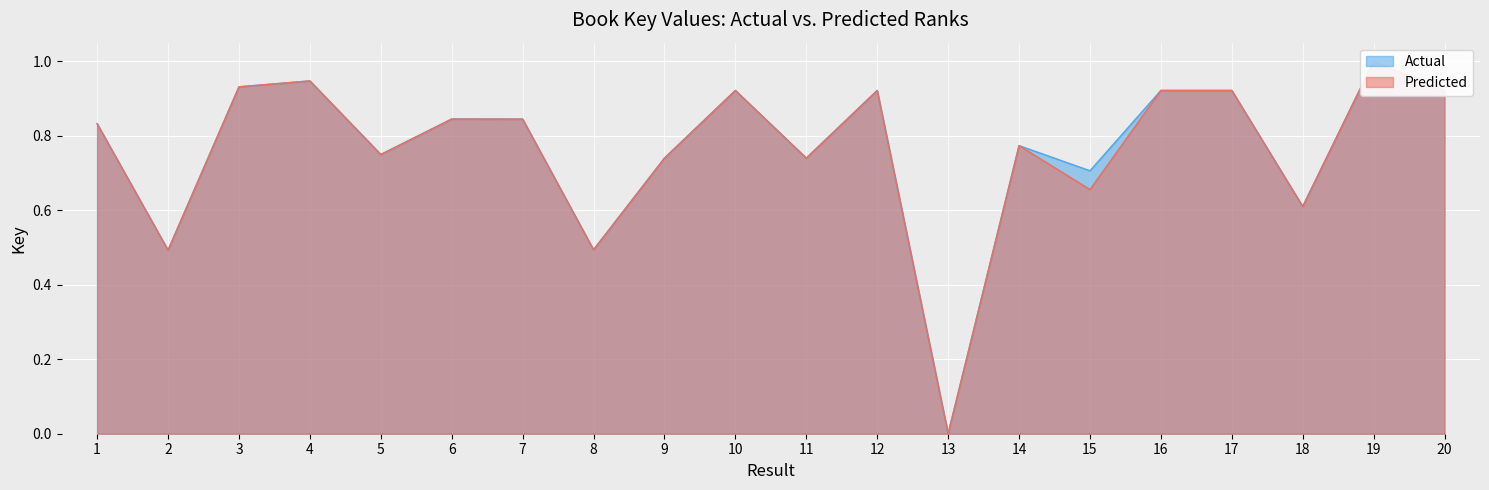

Reading left to right, transcribe all the data shown in this chart.

Actual: 1=0.8	2=0.5	3=0.9	4=0.9	5=0.7	6=0.8	7=0.8	8=0.5	9=0.7	10=0.9	11=0.7	12=0.9	13=0.0	14=0.8	15=0.7	16=0.9	17=0.9	18=0.6	19=1.0	20=0.9
Predicted: 1=0.8	2=0.5	3=0.9	4=0.9	5=0.7	6=0.8	7=0.8	8=0.5	9=0.7	10=0.9	11=0.7	12=0.9	13=0.0	14=0.8	15=0.7	16=0.9	17=0.9	18=0.6	19=1.0	20=0.9